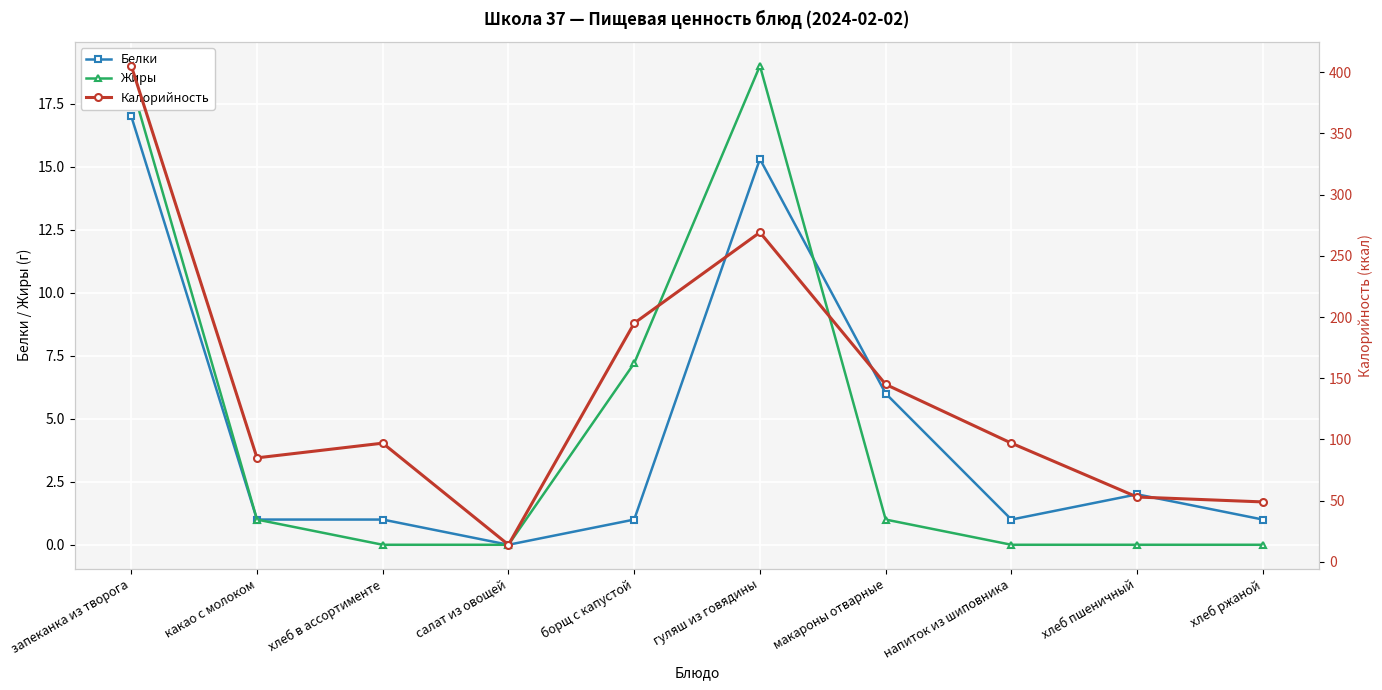

What value does the Калорийность series have at хлеб ржаной?

49.0